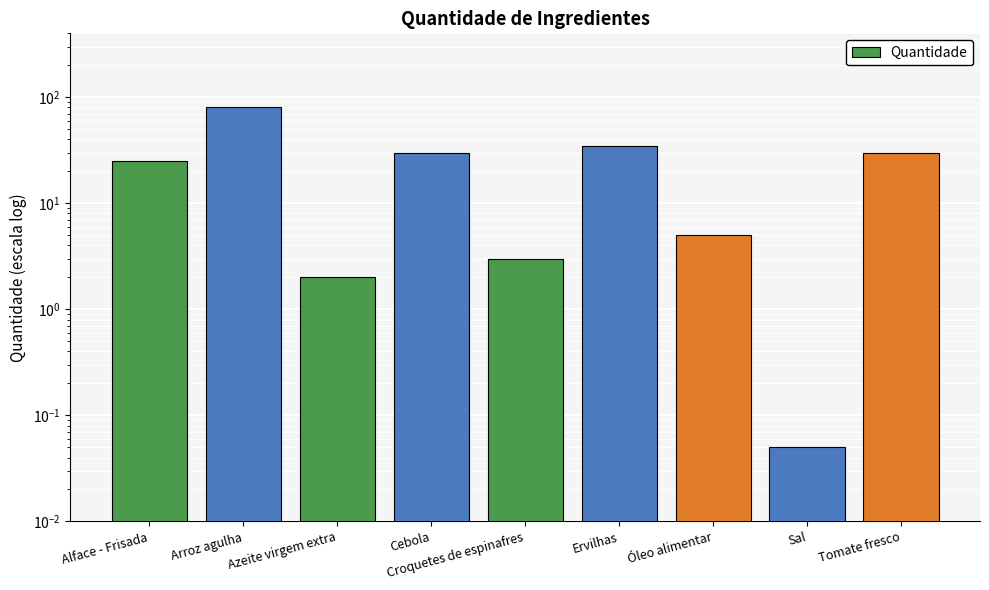

Is it true that the value at Alface - Frisada is 25.0?

True